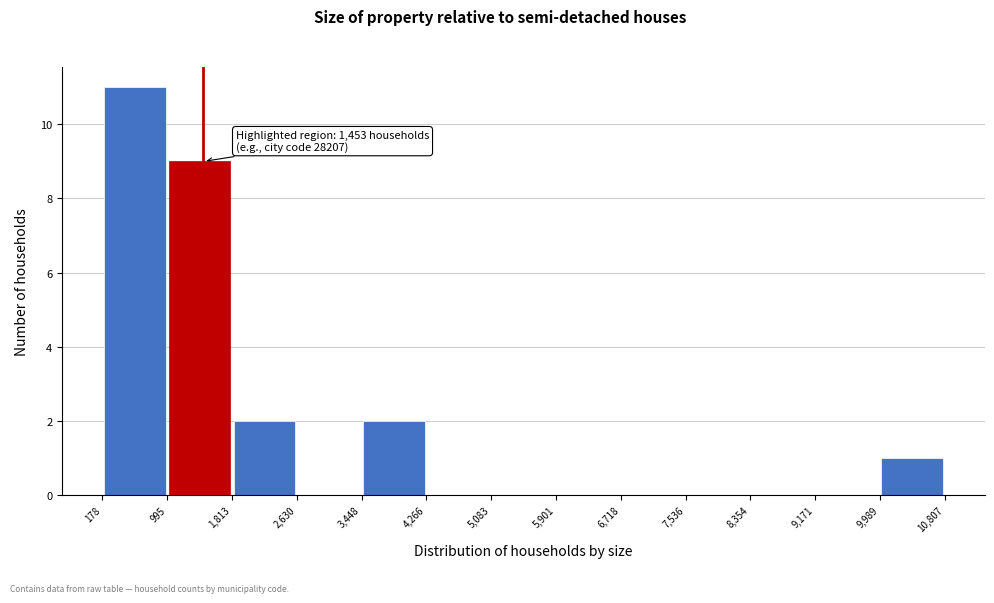

Over which range of the x-axis is the bar tallest?

178 to 995